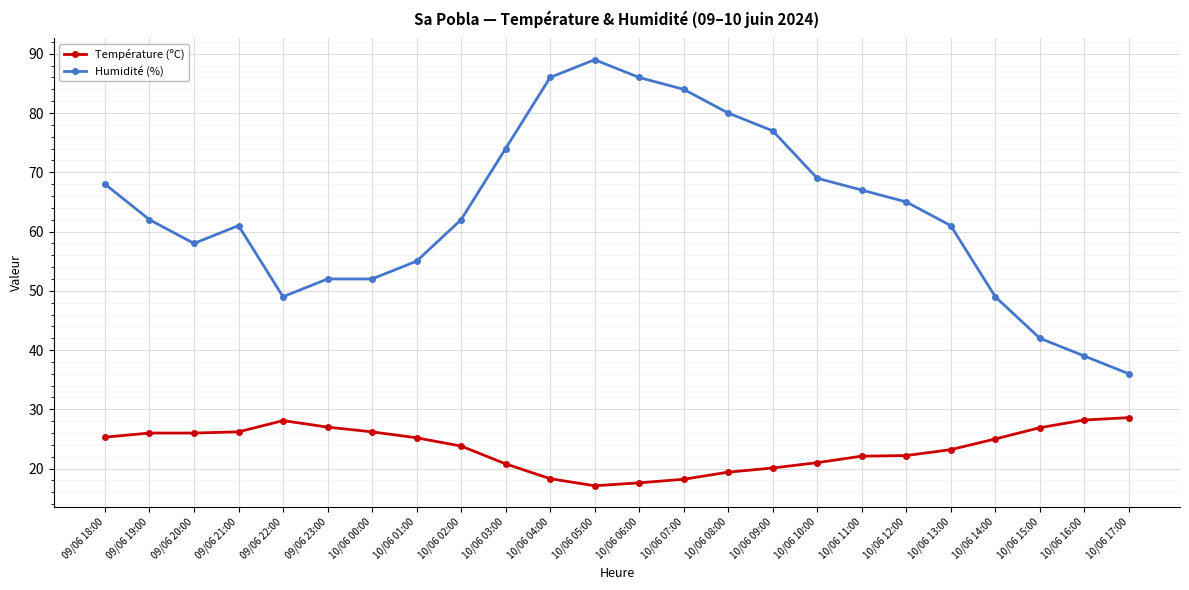

What is the maximum value for Température (ºC)?

28.6